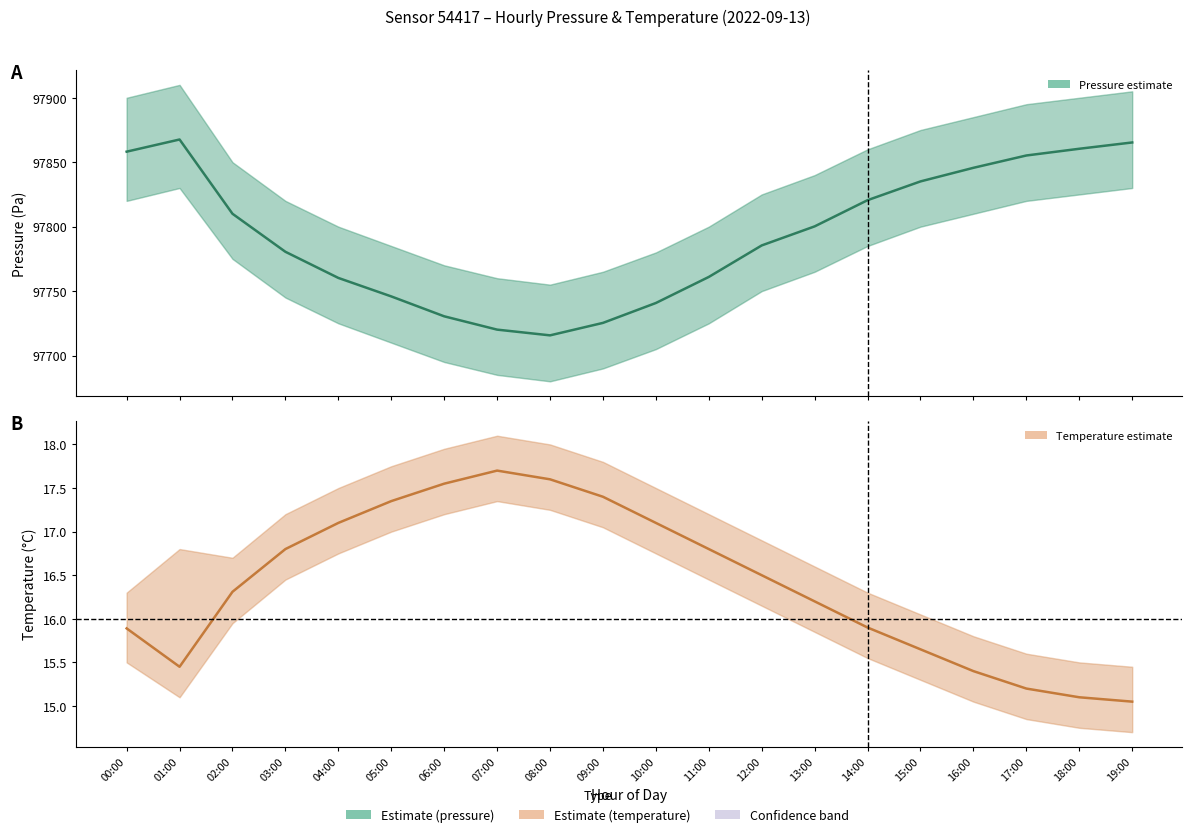

True or false: temperature_mean and pressure_mean cross at least once.

False